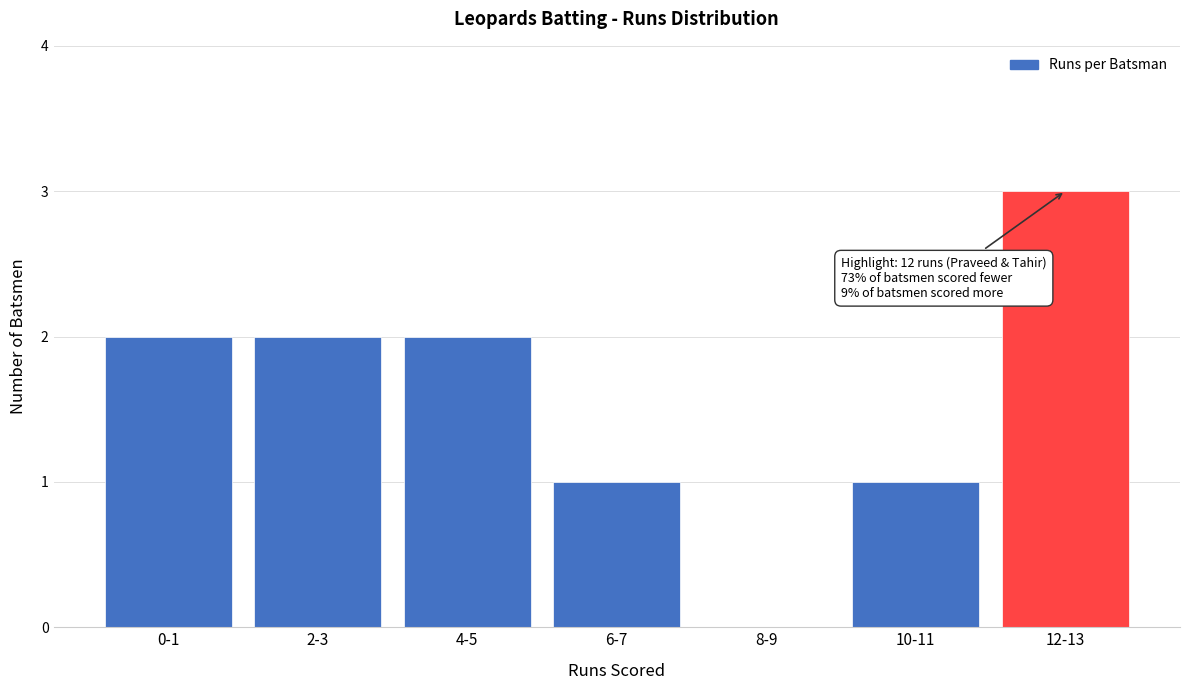

Reading left to right, list all the values displayed in this chart.

0-1=2	2-3=2	4-5=2	6-7=1	8-9=0	10-11=1	12-13=3